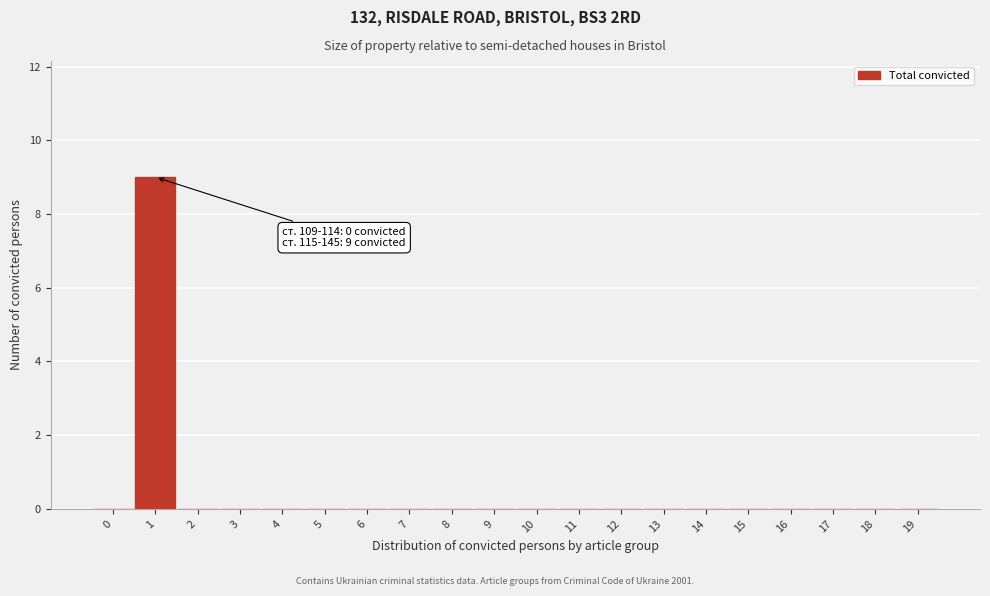

Reading left to right, transcribe all the data shown in this chart.

0=0	1=9	2=0	3=0	4=0	5=0	6=0	7=0	8=0	9=0	10=0	11=0	12=0	13=0	14=0	15=0	16=0	17=0	18=0	19=0